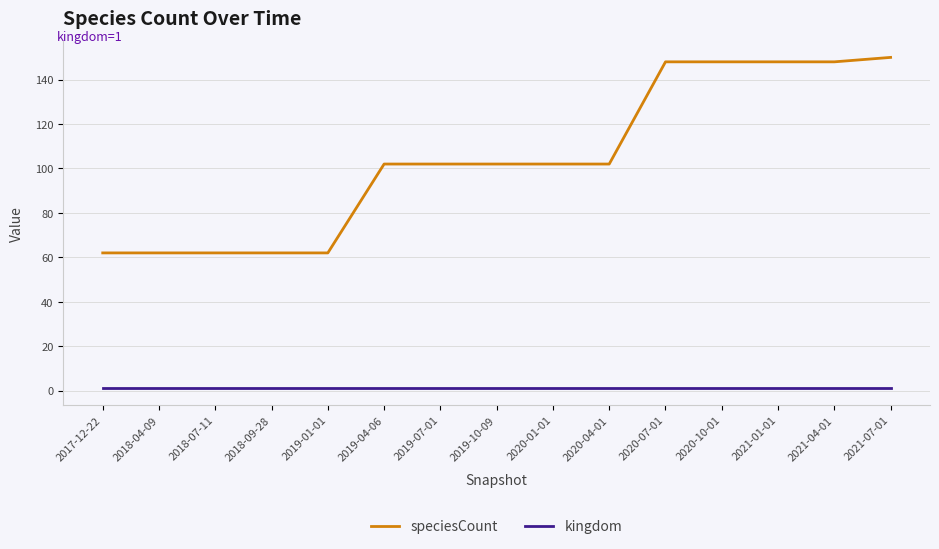

Is the value of kingdom at 2018-09-28 greater than the value of speciesCount at 2020-04-01?

No